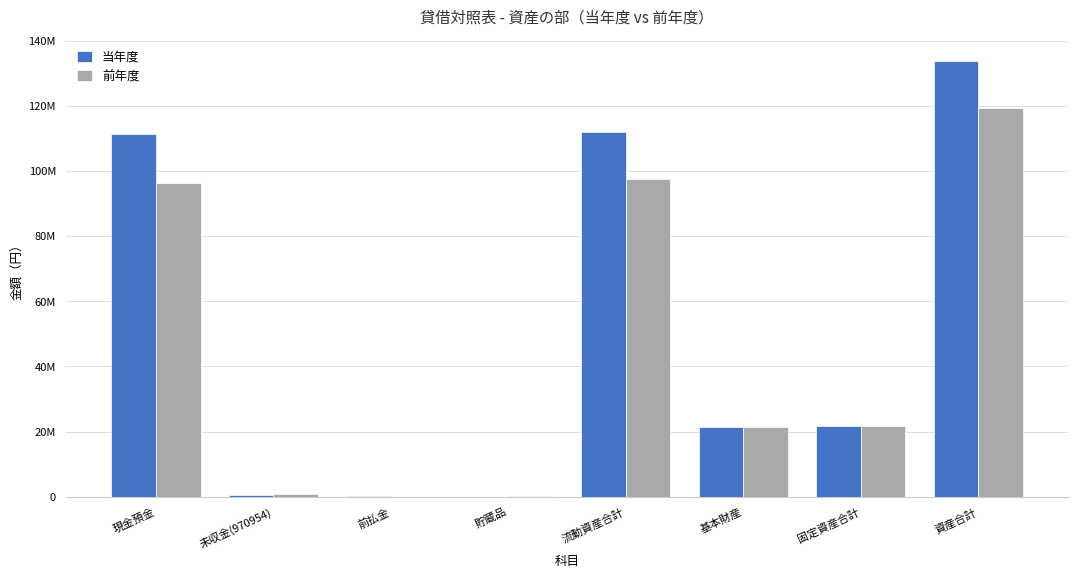

Are the bars grouped side by side (vs. stacked)?

Yes